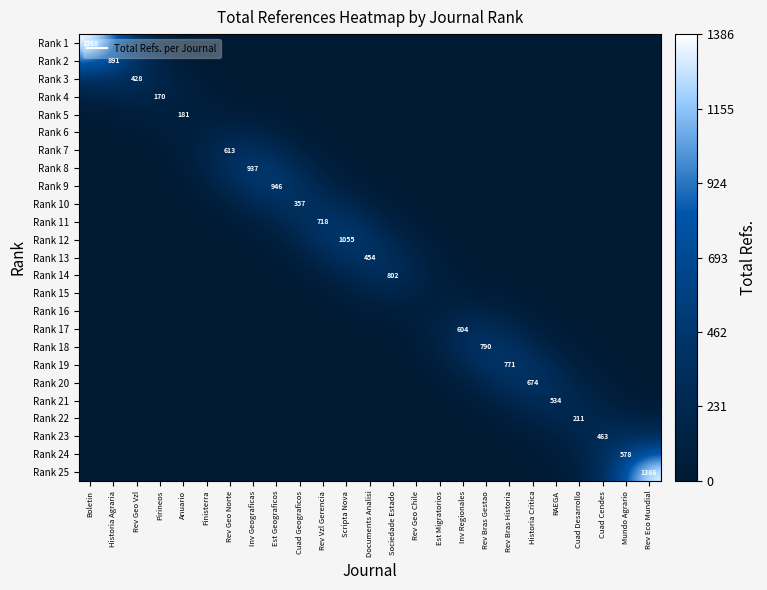

Count the number of data series in this chart.

25